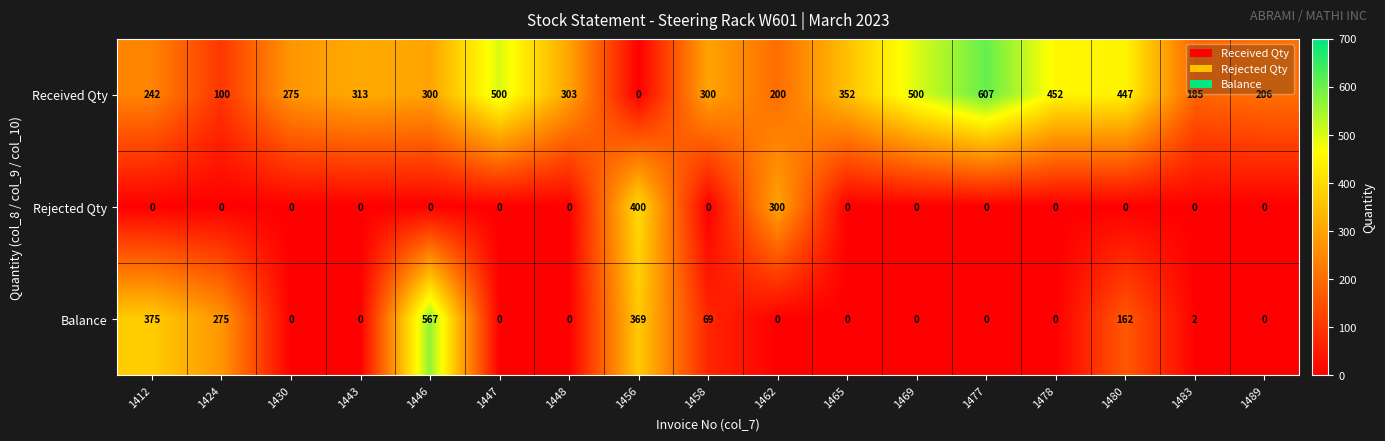

What is the maximum value for Received Qty?

607